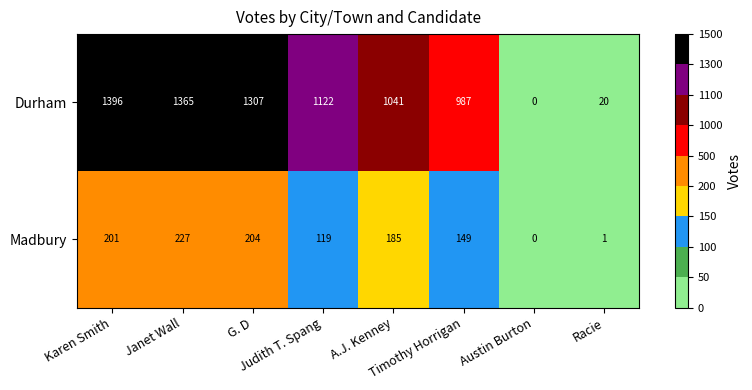

What is the highest value of the Madbury series?

227